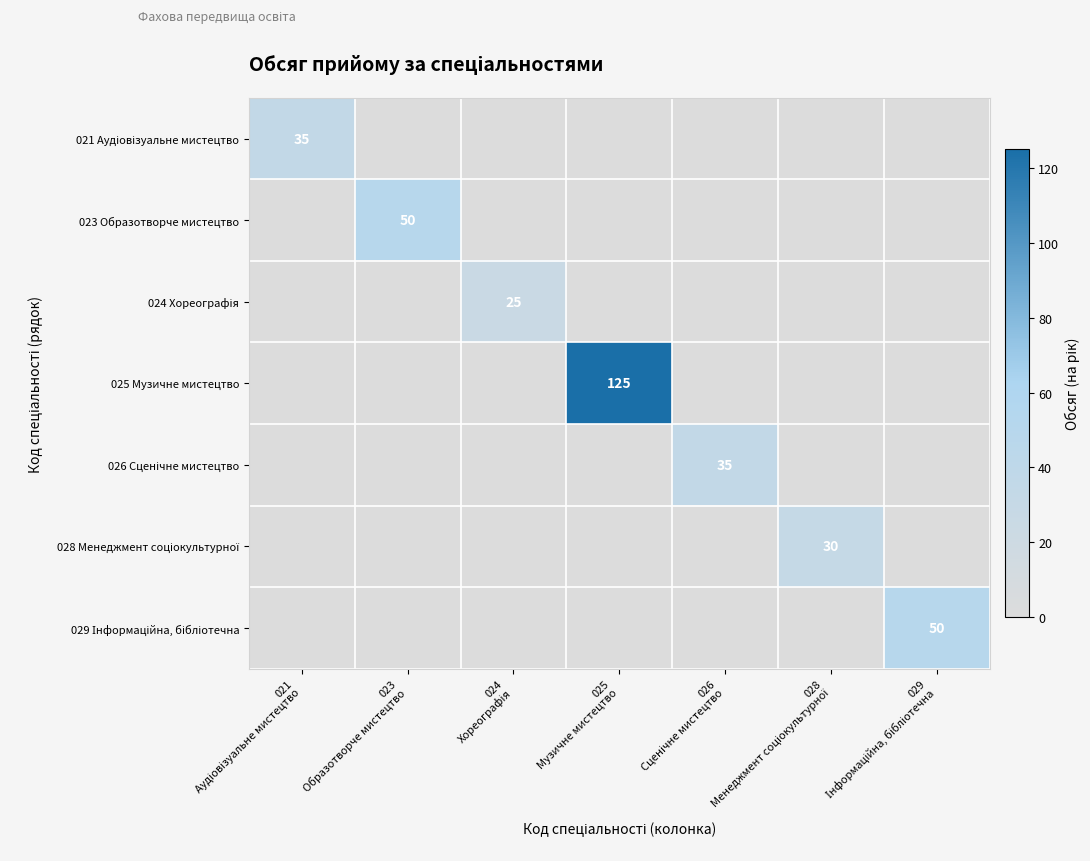

What is the sum of the 029 Інформаційна, бібліотечна values at 029 Інформаційна, бібліотечна and 023 Образотворче мистецтво?

50